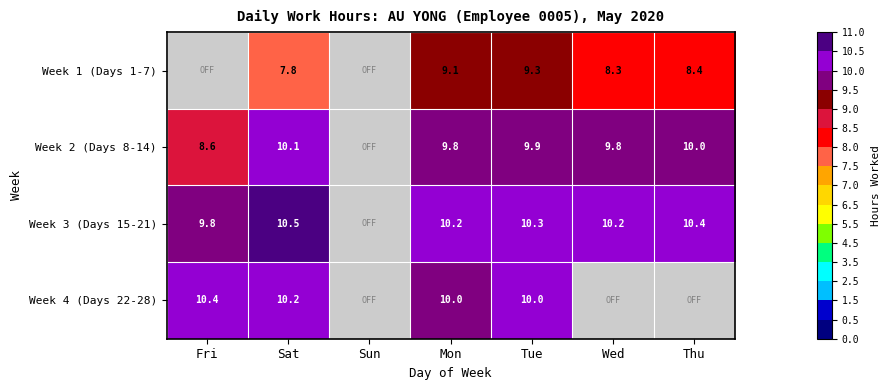

What is the total value across all series at Tue?

39.5